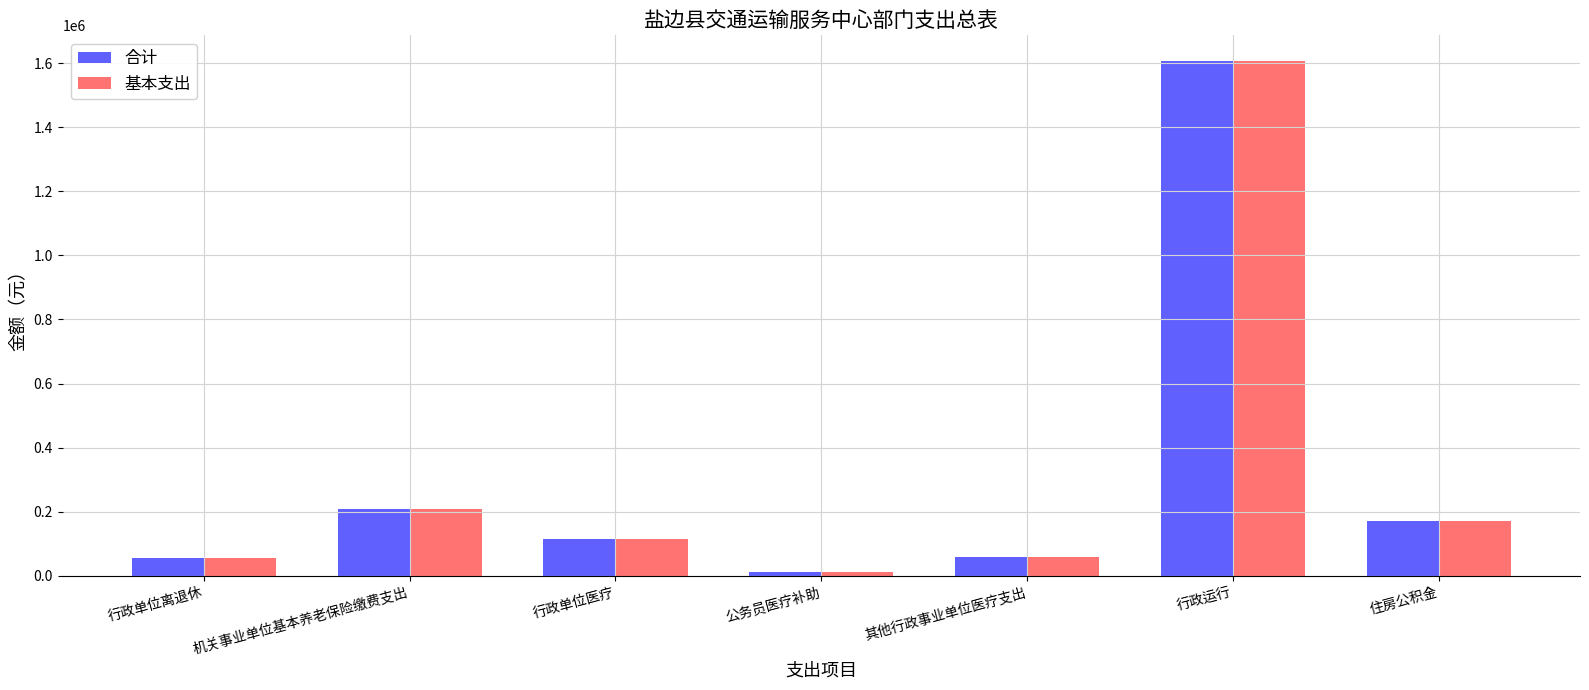

At which category does the chart reach its peak across all series?

行政运行